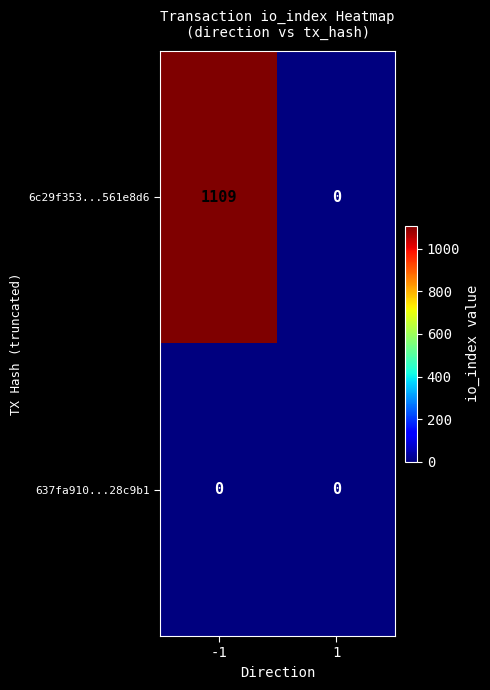

Reading left to right, what are all the values shown in this chart?

6c29f353...561e8d6: 1109	0
637fa910...28c9b1: 0	0